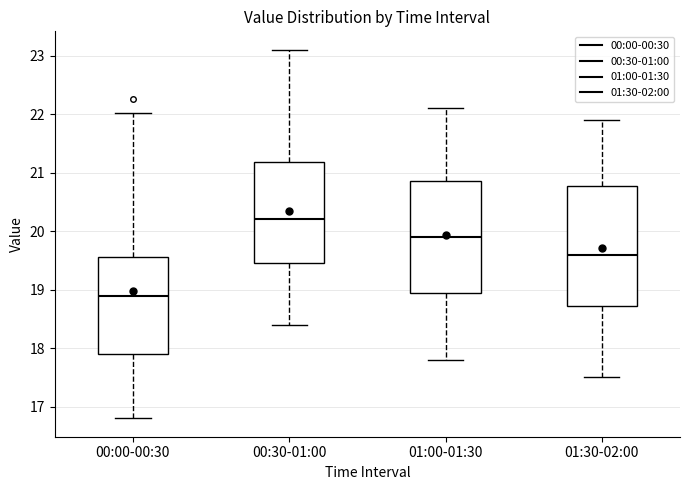

Which box has the lowest median line?

00:00-00:30